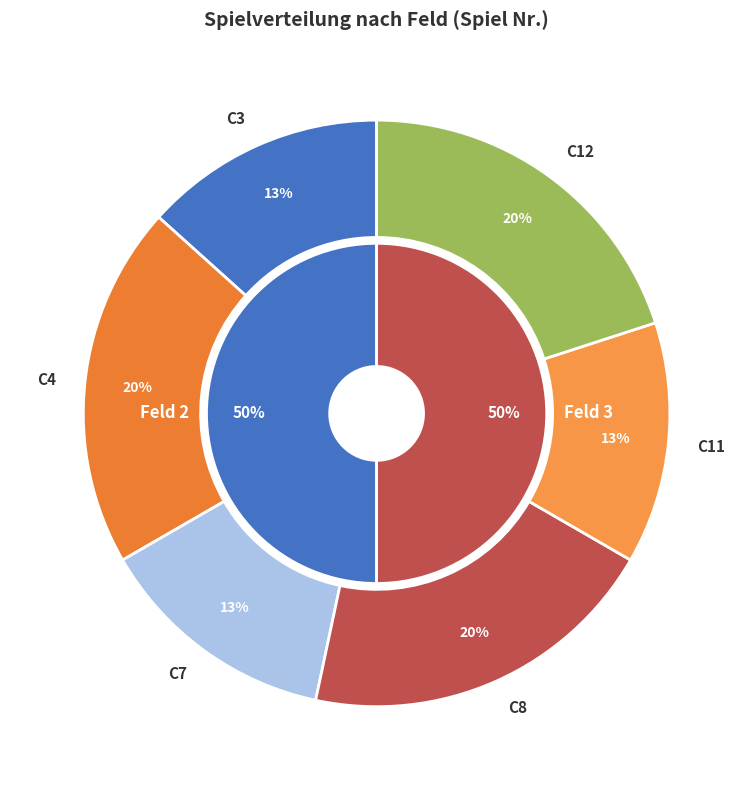

What percentage is the C8 slice, to the nearest percent?

20%